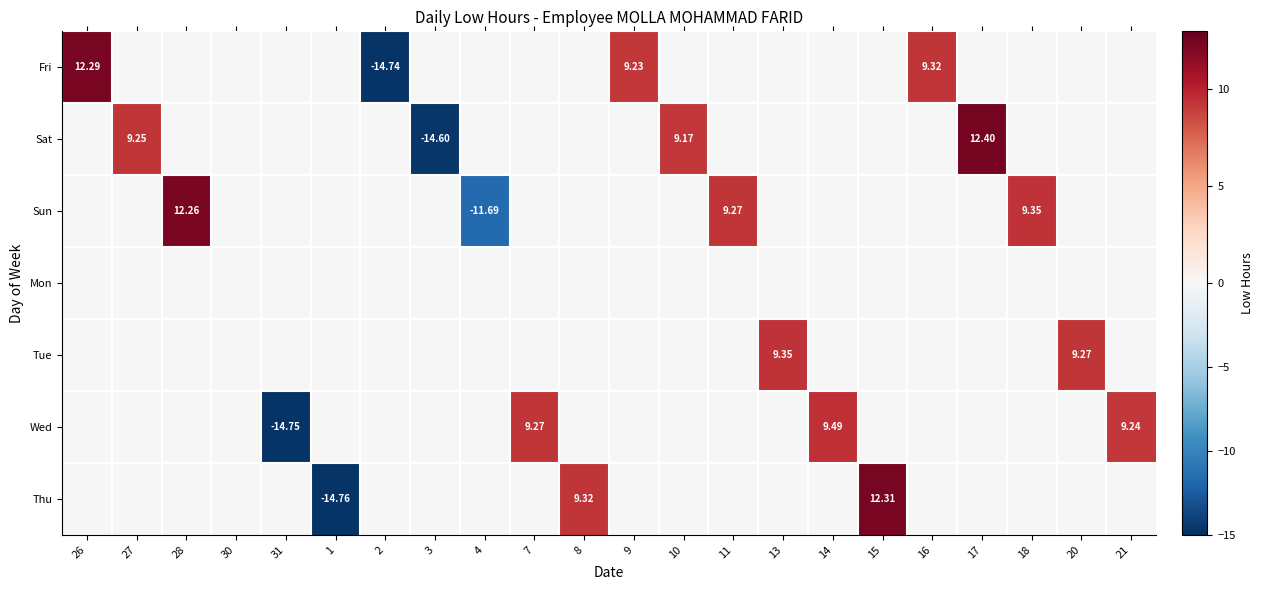

How many values in Thu are below zero?

1